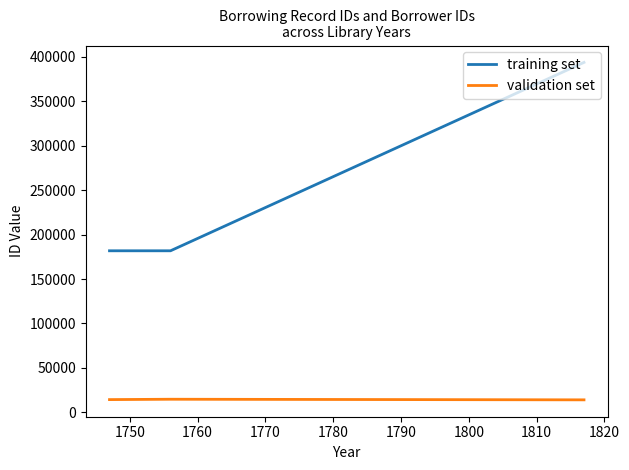

Which series has the largest total across all categories?

training set